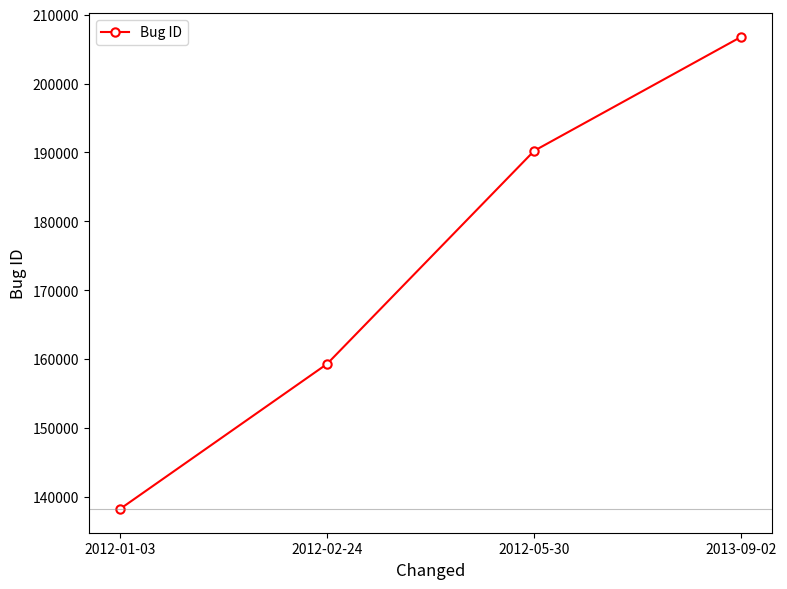

What value does the data have at 2012-01-03?

138221